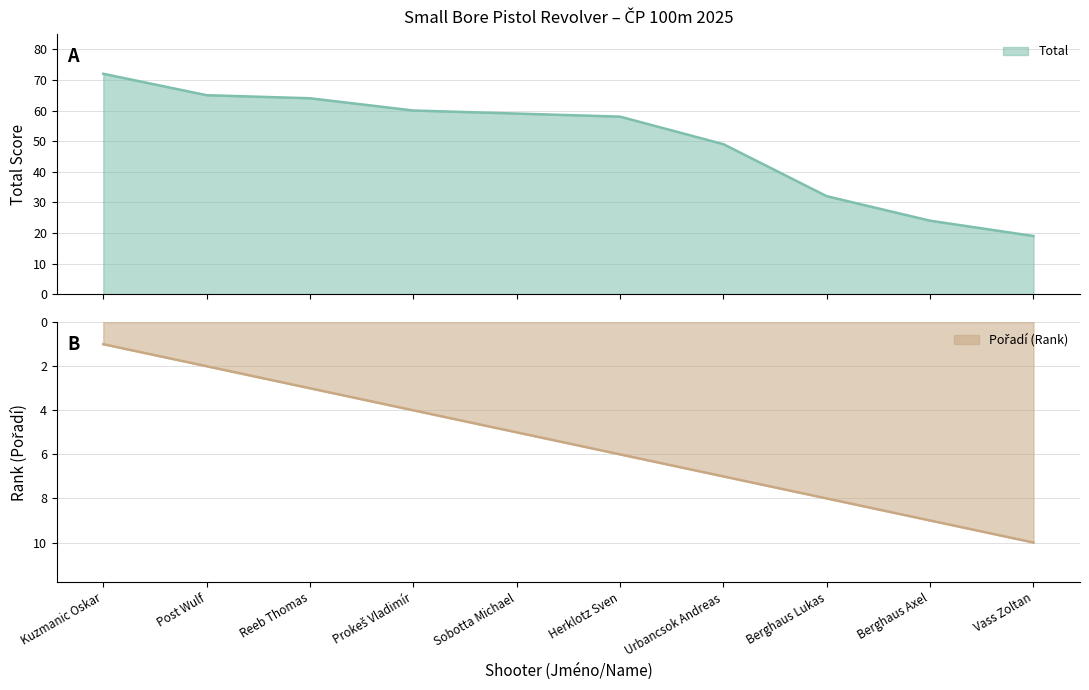

What is the difference between the maximum and minimum values in the Total series?

53